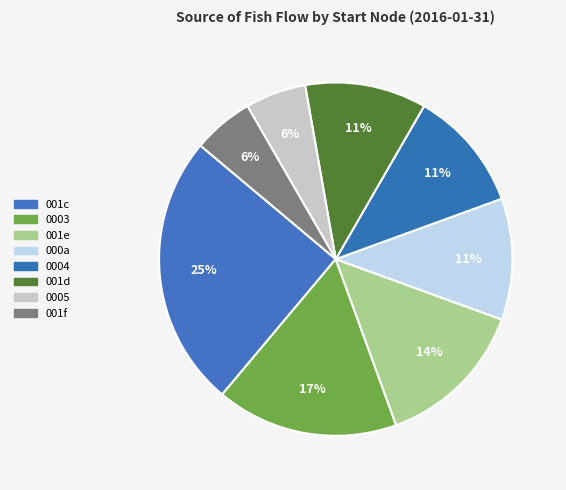

Is there a majority slice in this chart?

No